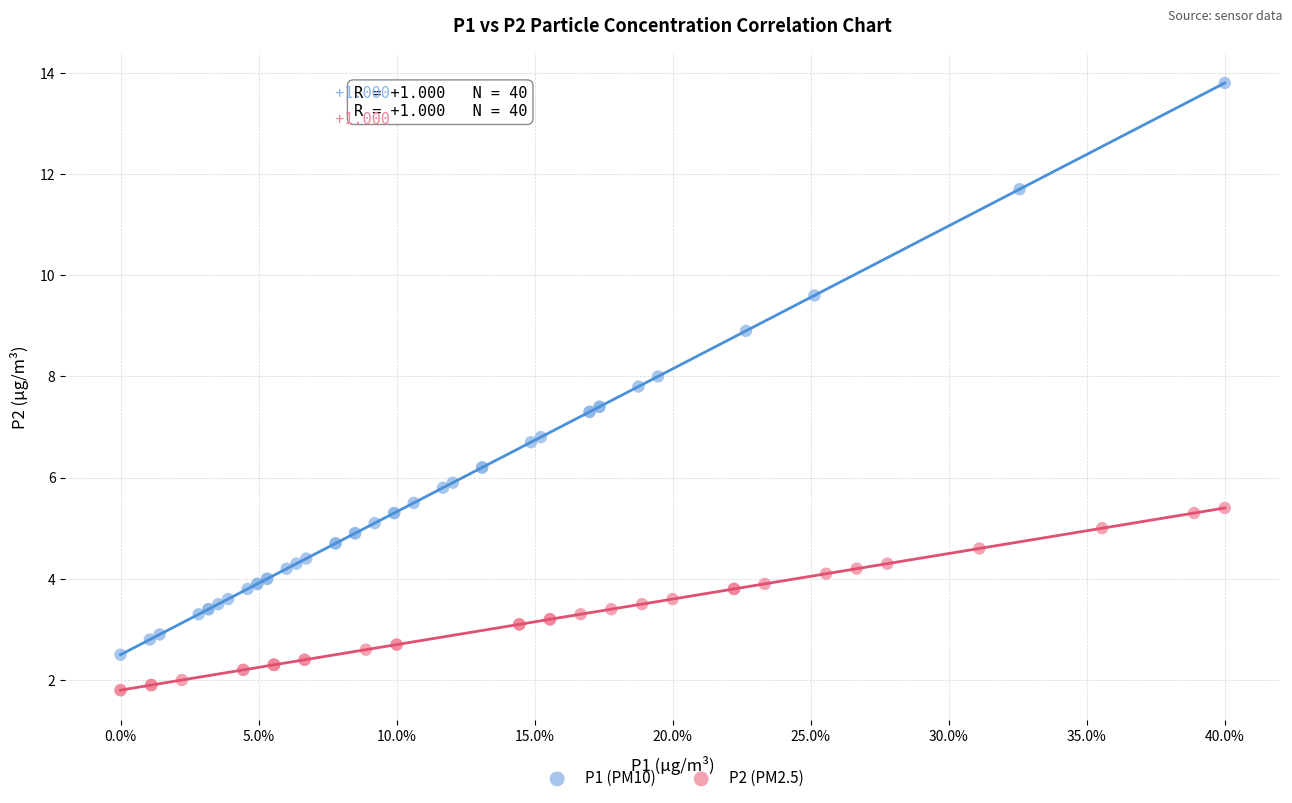

Which series reaches the maximum Y coordinate?

P1 (PM10)